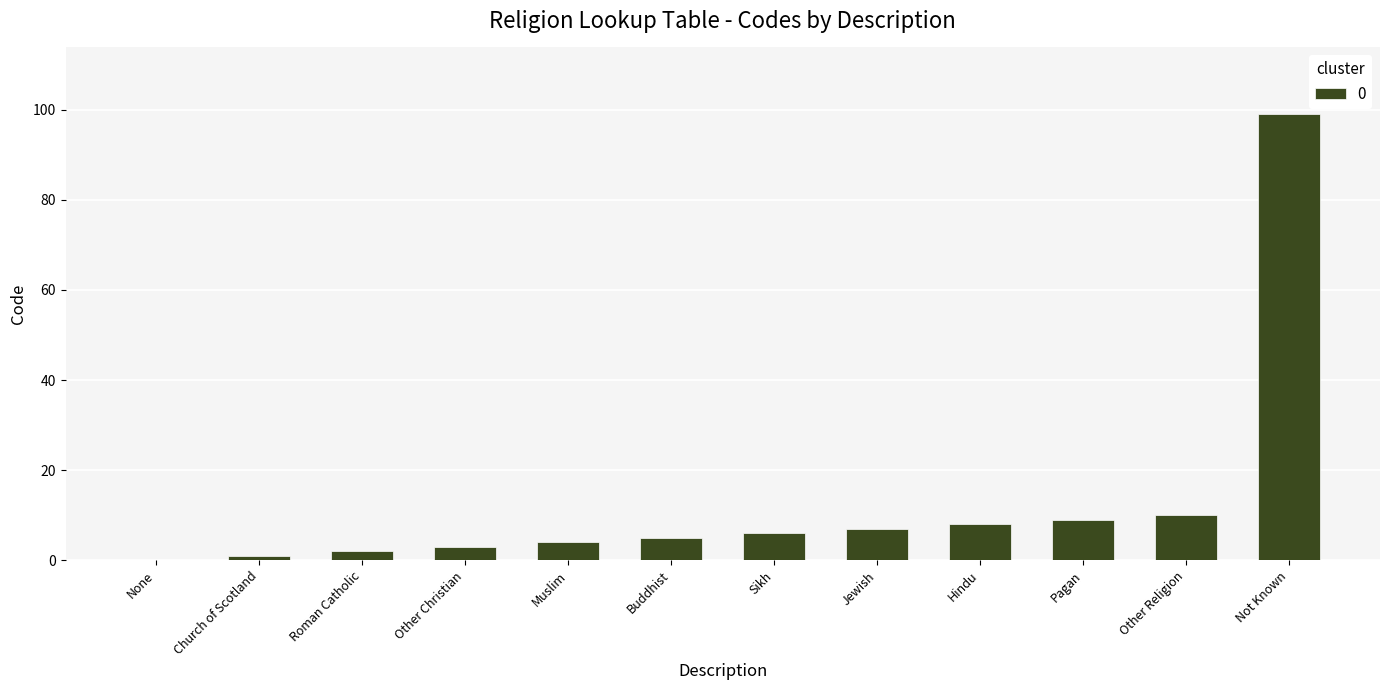

How many distinct data groups are displayed?

1